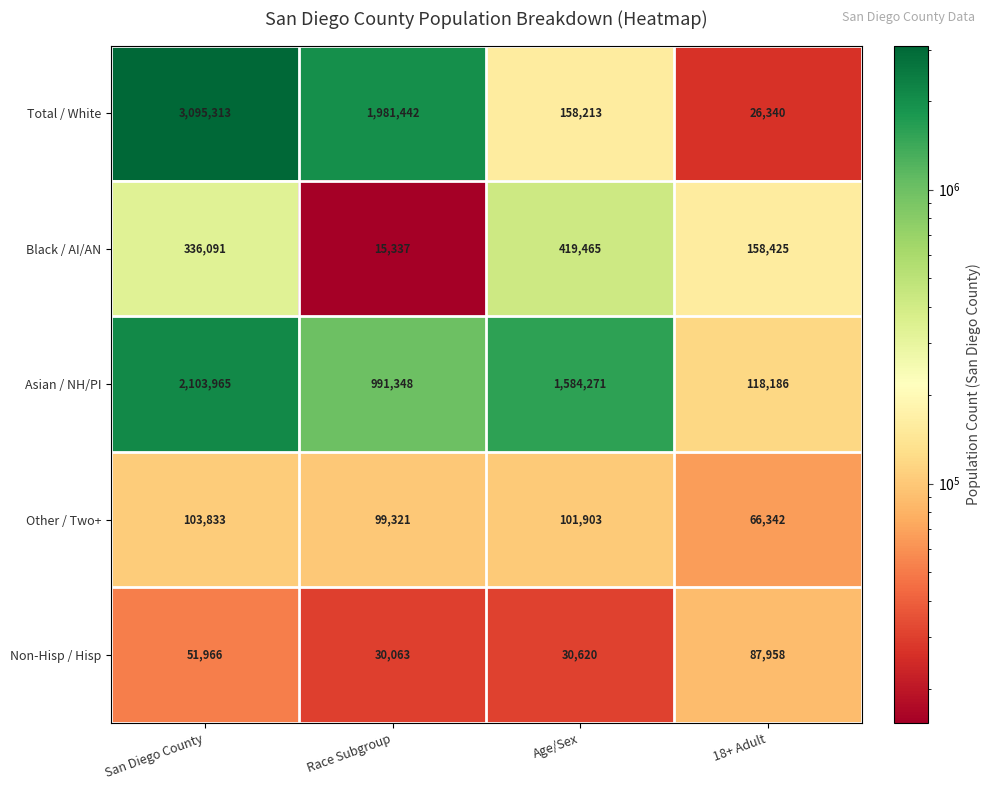

Reading right to left, extract all data points from this chart.

Total / White: 26340	158213	1981442	3095313
Black / AI/AN: 158425	419465	15337	336091
Asian / NH/PI: 118186	1584271	991348	2103965
Other / Two+: 66342	101903	99321	103833
Non-Hisp / Hisp: 87958	30620	30063	51966